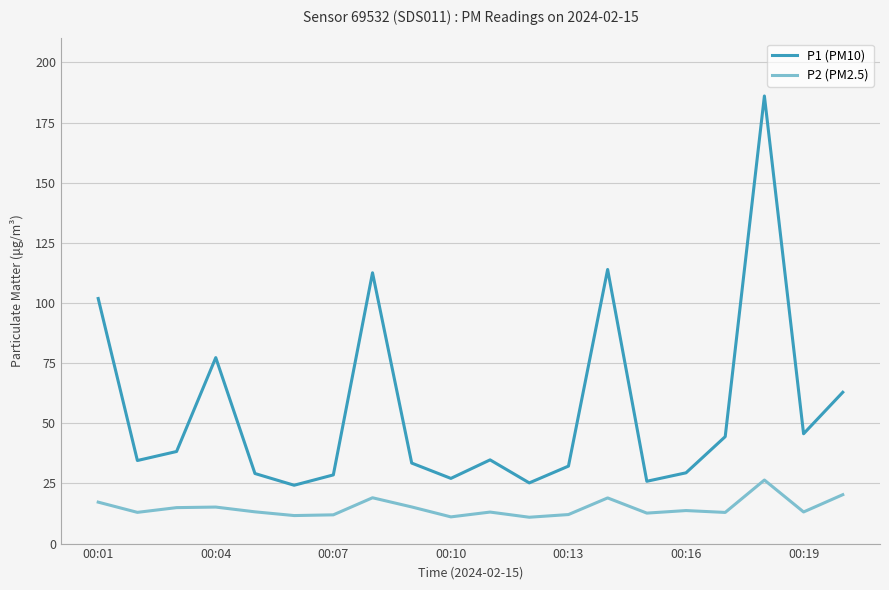

True or false: P2 (PM2.5) and P1 (PM10) intersect in this chart.

False